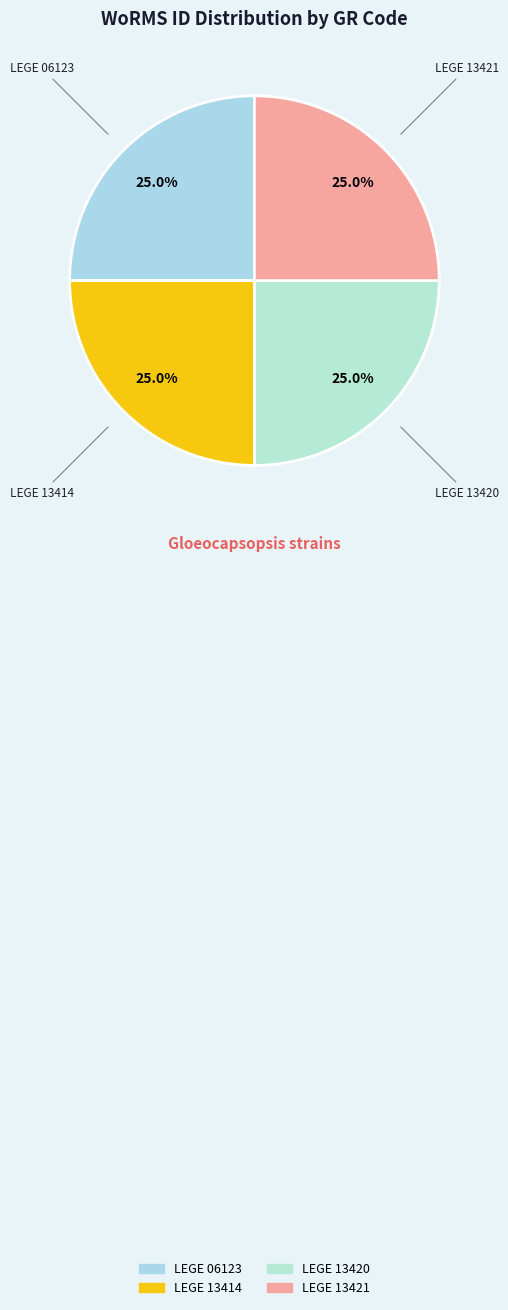

To the nearest percent, what portion does LEGE 13420 represent?

25%